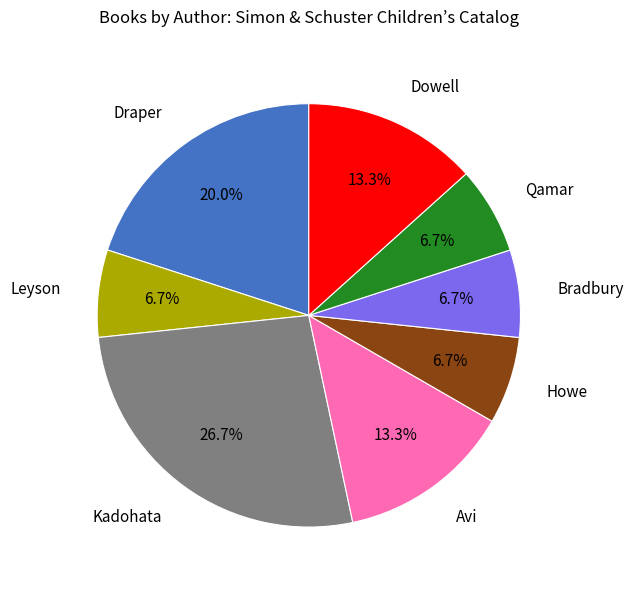

What is the largest slice in the pie chart?

Kadohata